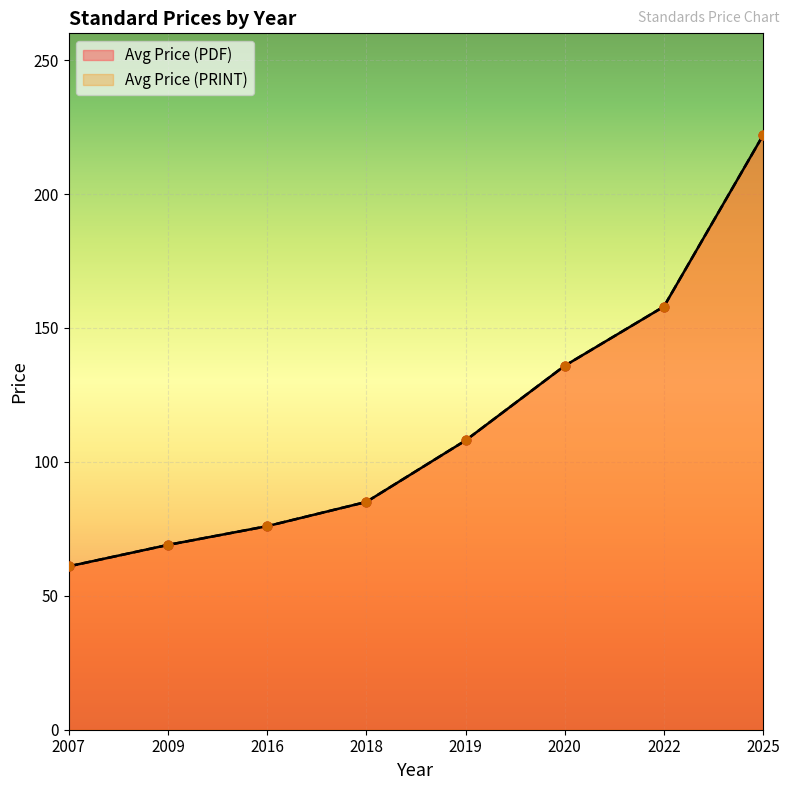

At how many categories does at least one series exceed 172?

1